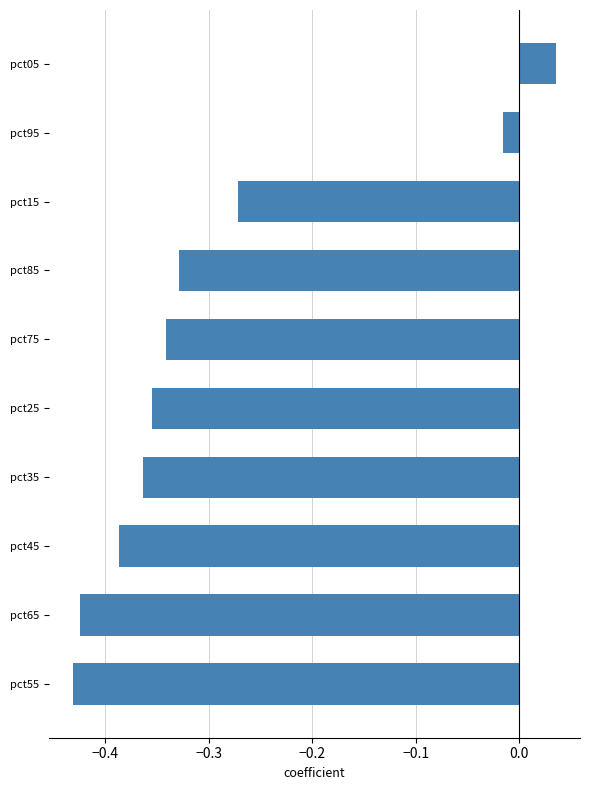

Is it true that the value at pct25 is -0.1?

False